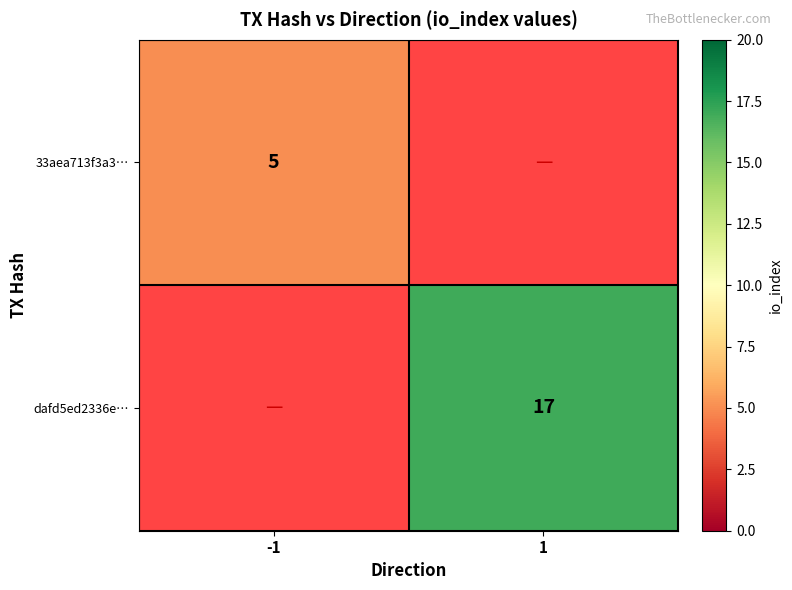

Which has a higher value, 1 or -1?

-1